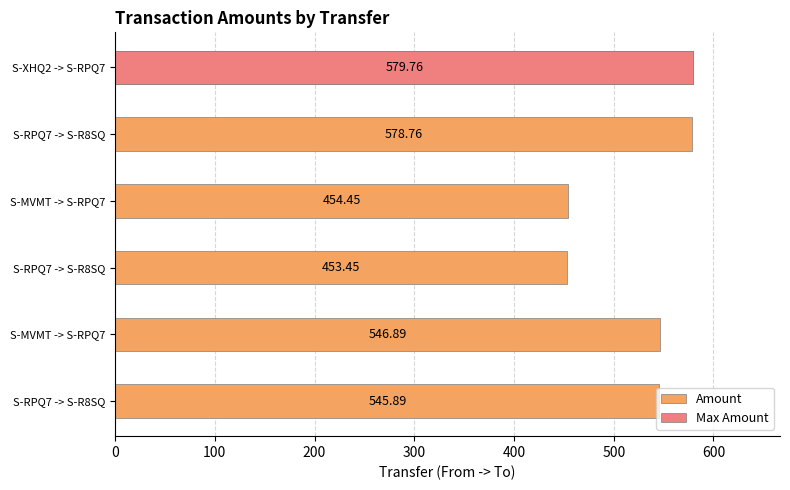

What is the value of the 5th bar from the left?

578.8